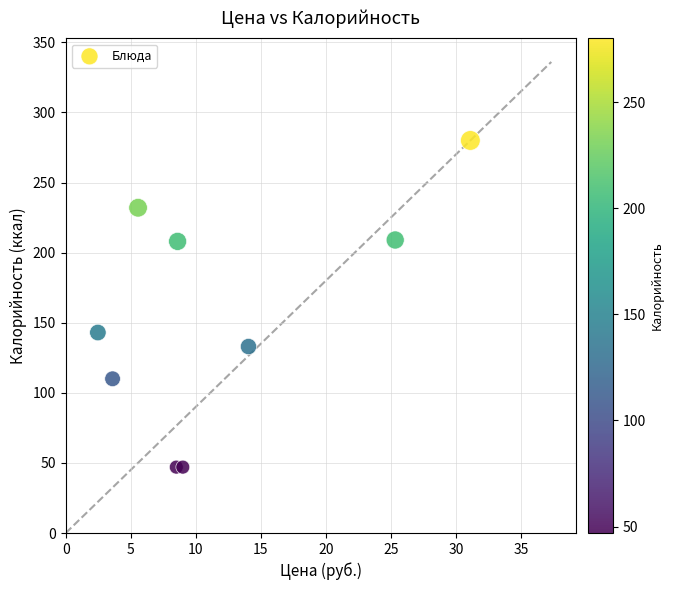

What is the range of Y values (max minus min)?

233